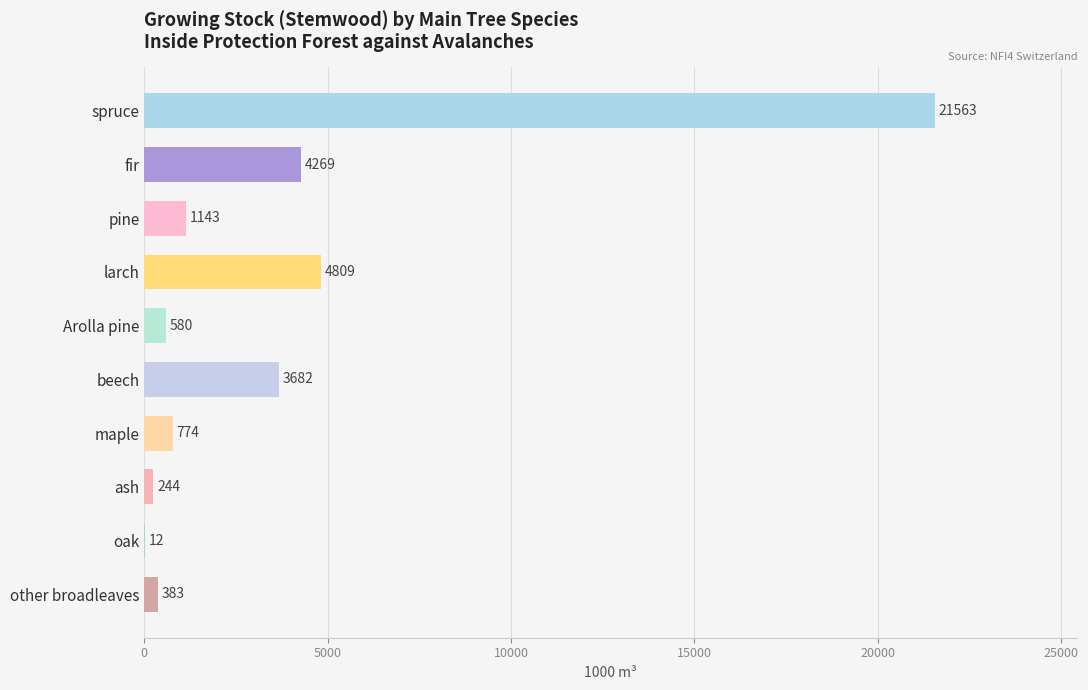

Does the chart contain stacked bars?

No